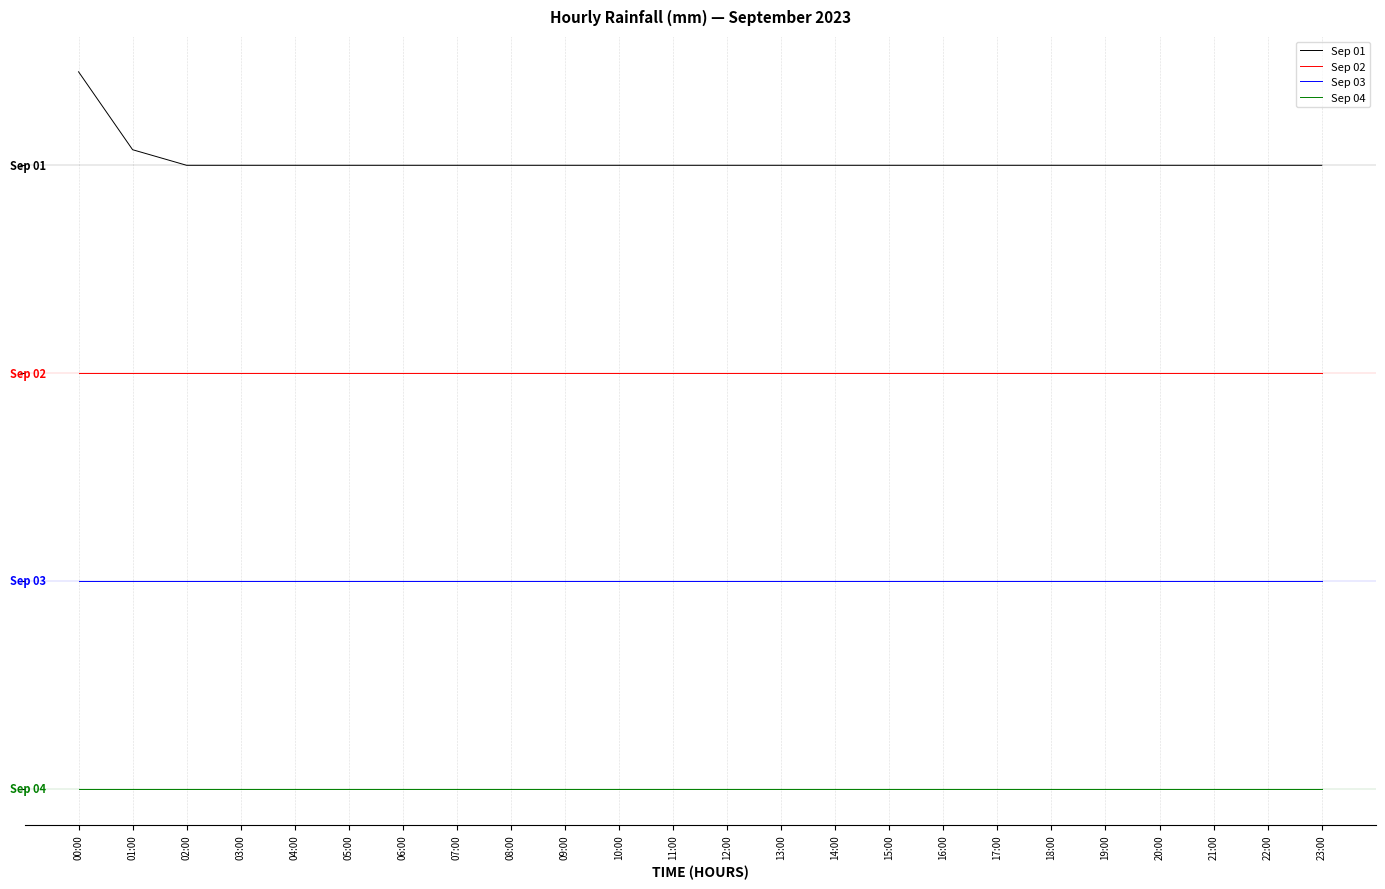

What are all the series names shown in the legend?

Sep 01, Sep 02, Sep 03, Sep 04